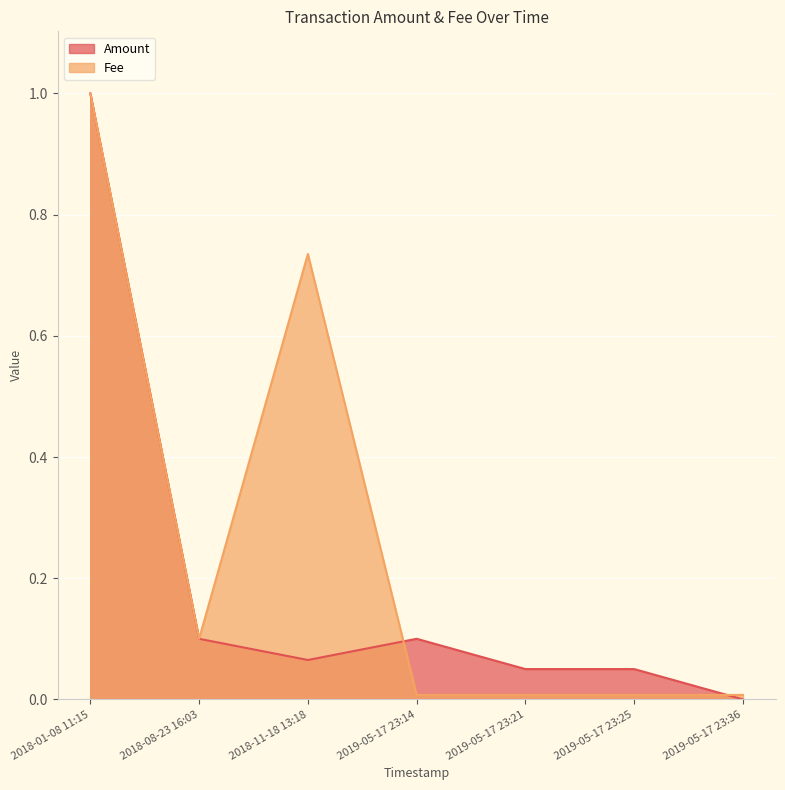

At which category is the sum across all series the highest?

2018-01-08 11:15